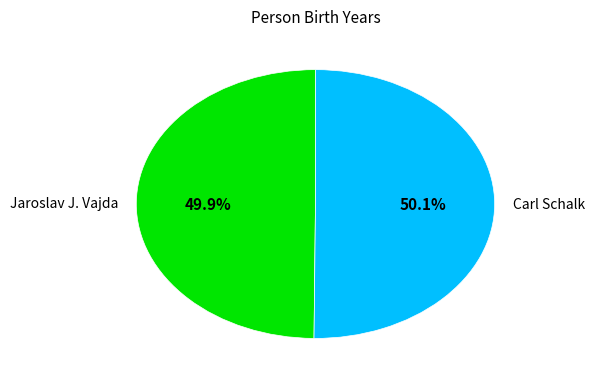

Is the sum of Carl Schalk and Jaroslav J. Vajda greater than half?

Yes